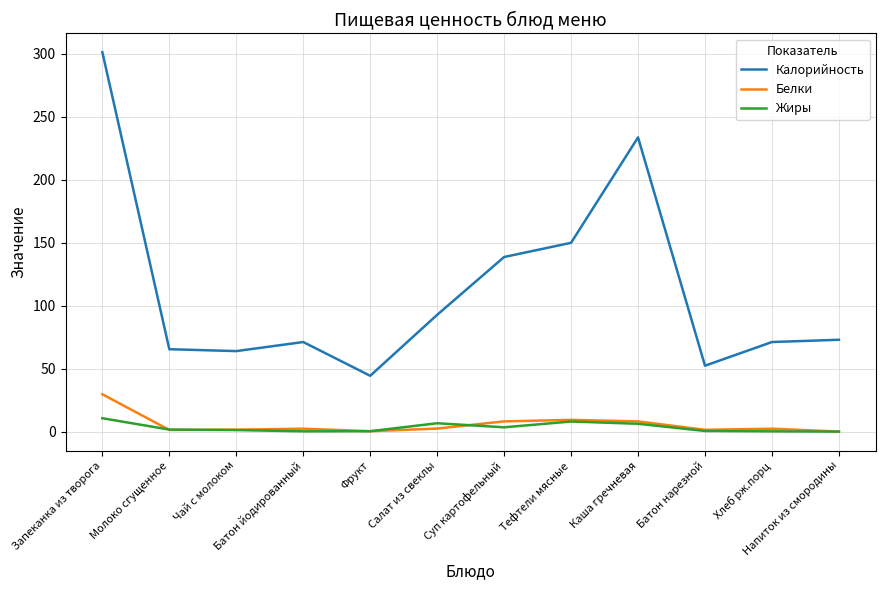

What are all the series names shown in the legend?

Калорийность, Белки, Жиры